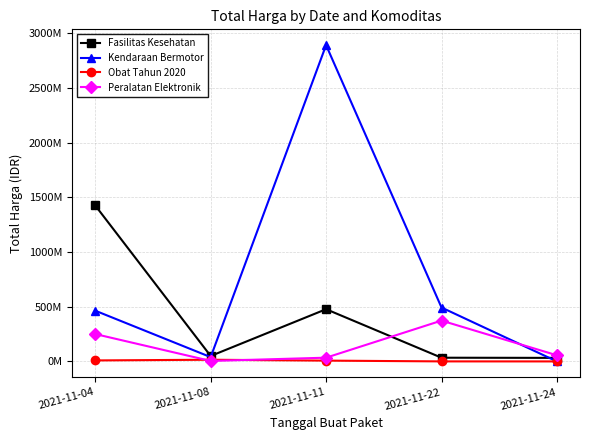

Is this an area chart (filled region under the line)?

No